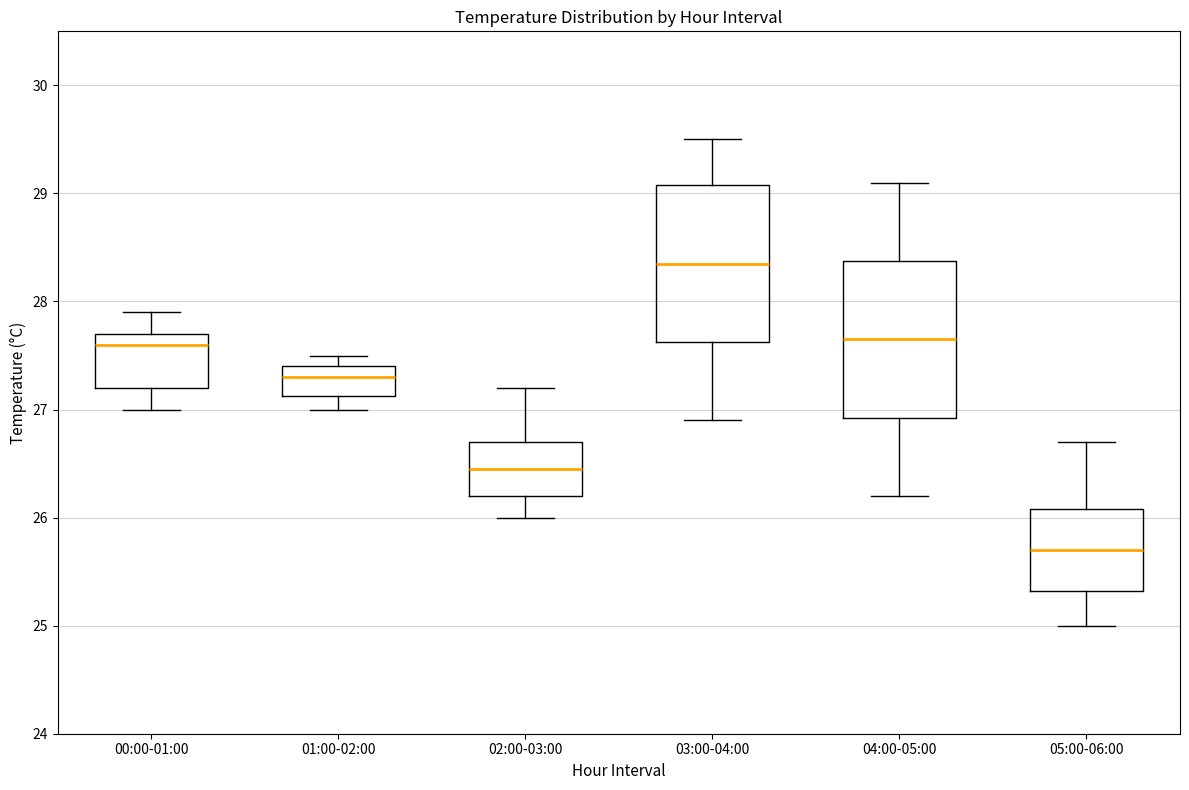

Where does the lower whisker of the box for 02:00-03:00 end on the y-axis? The values are not printed on the chart, so give them approximately, as read against the axis.

26.0